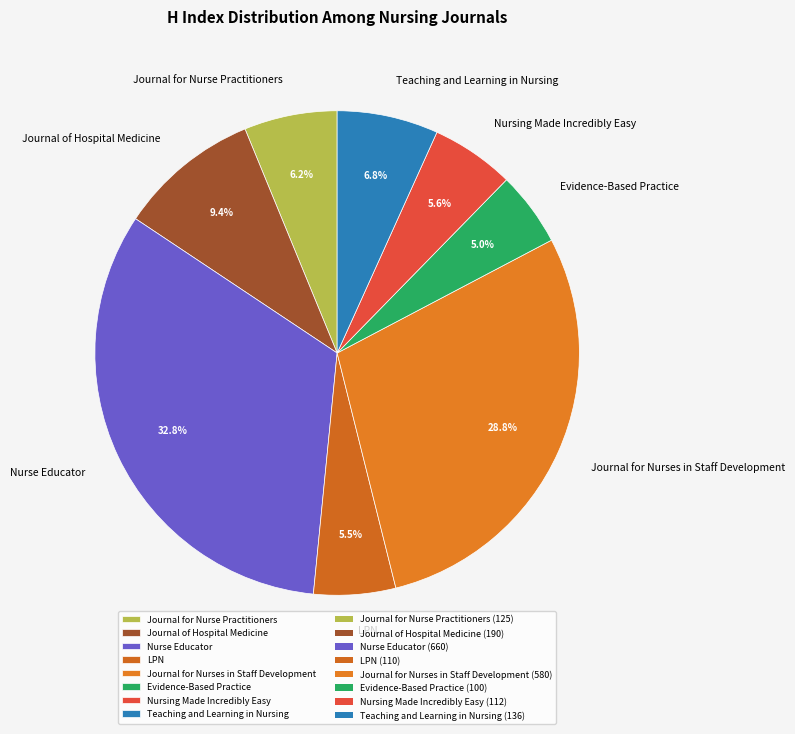

What percentage is NOT represented by Journal for Nurses in Staff Development?

71.2%